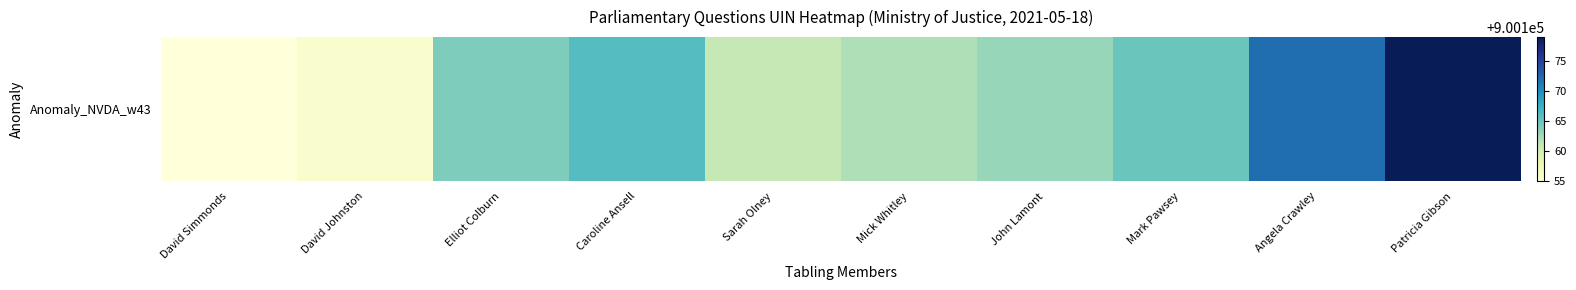

At which category does the chart reach its minimum across all series?

David Simmonds